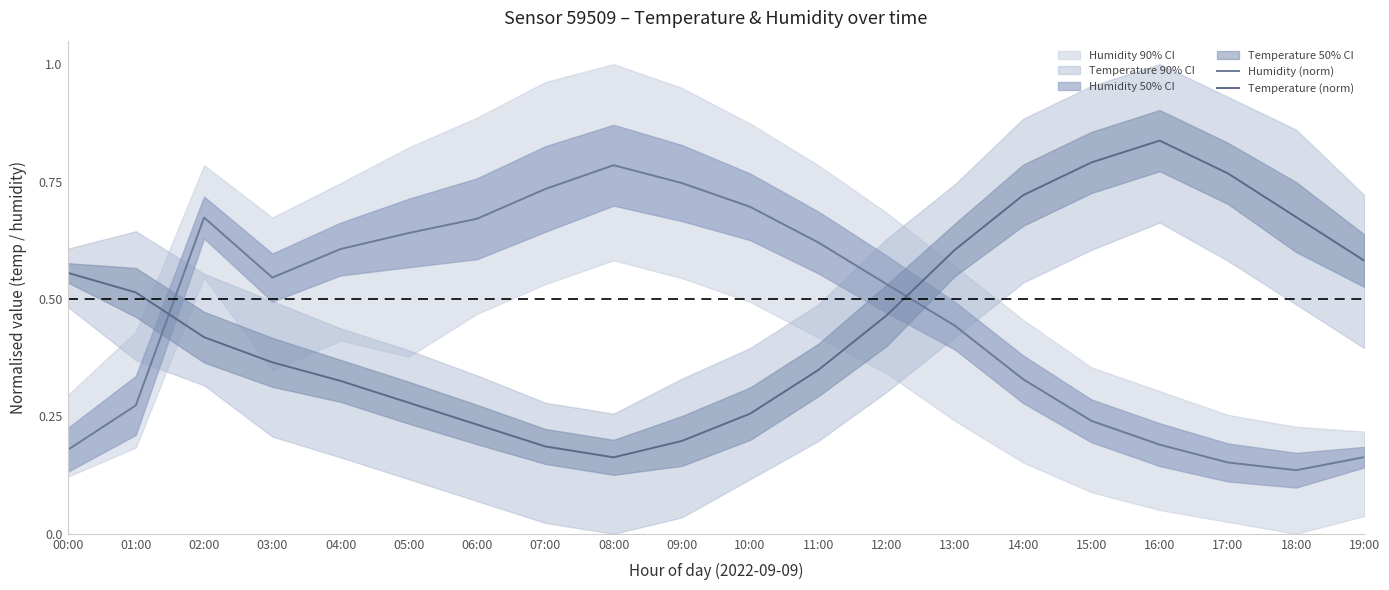

What is the label of the 18th point from the right?

02:00